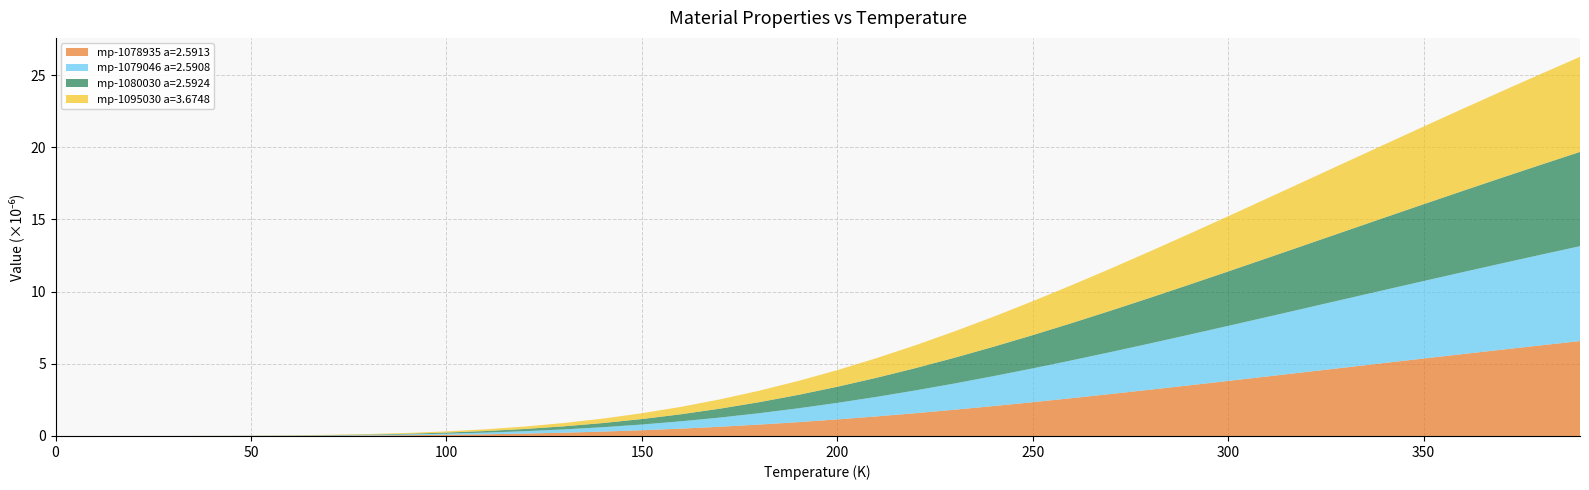

Is it true that mp-1078935 a=2.5913 equals 3.8 at 300?

True